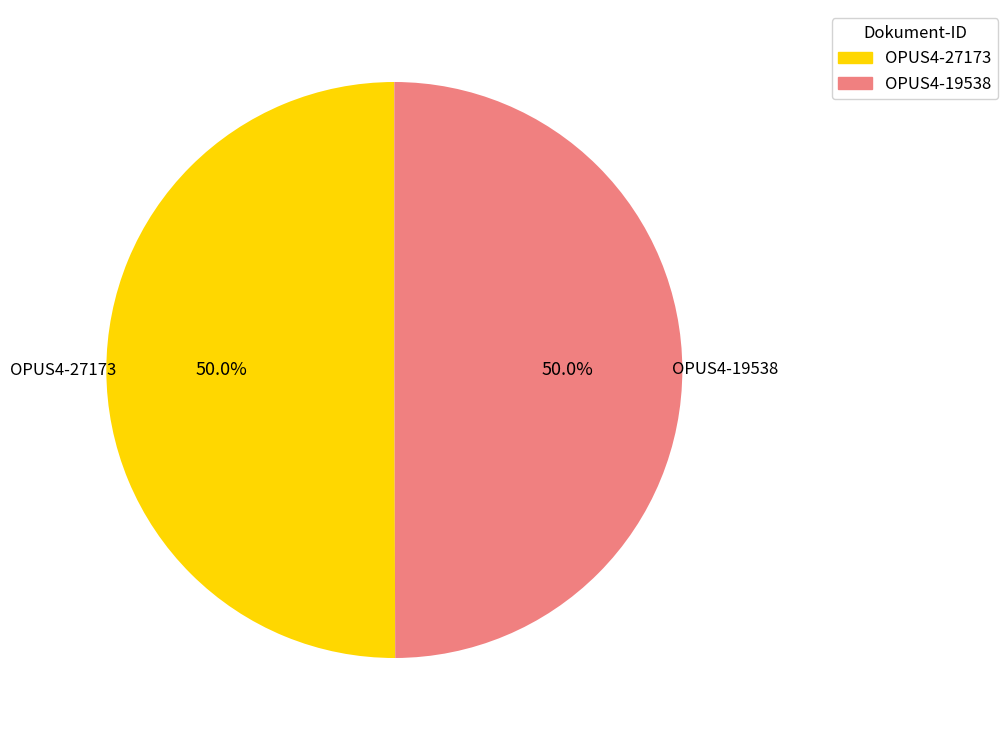

To the nearest percent, what portion does OPUS4-27173 represent?

50%